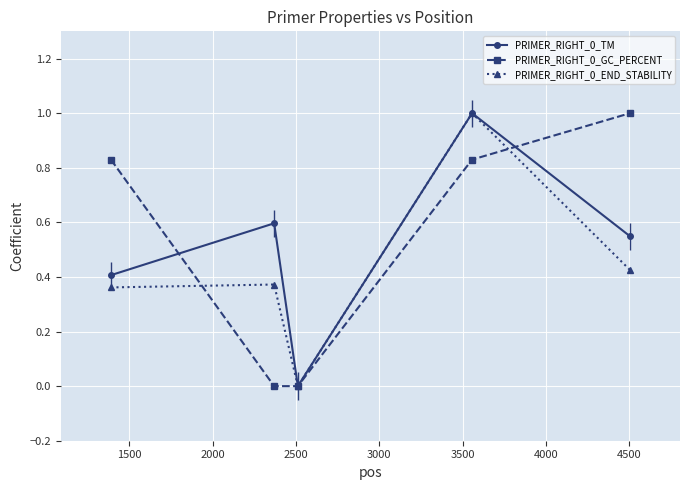

Is it true that PRIMER_RIGHT_0_END_STABILITY equals 0.4 at 3000?

True